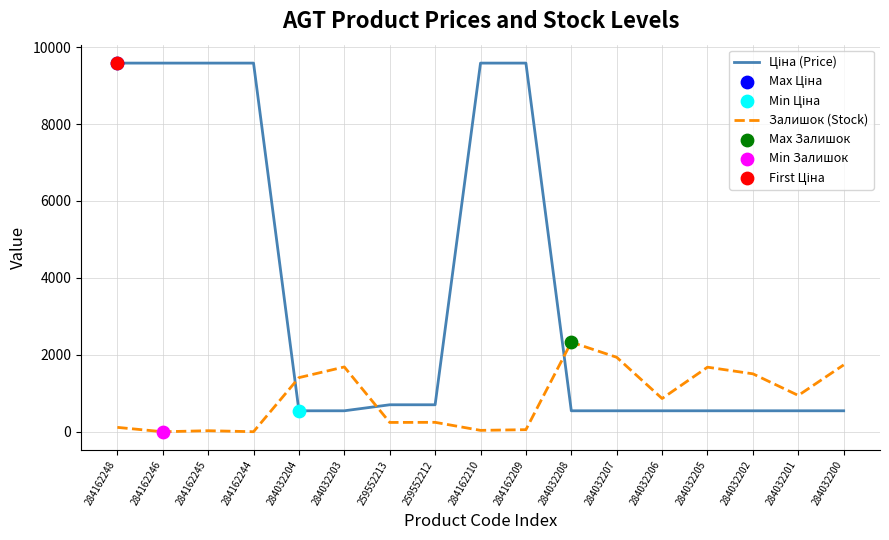

What is the total value across all series at 284032205?

2224.0